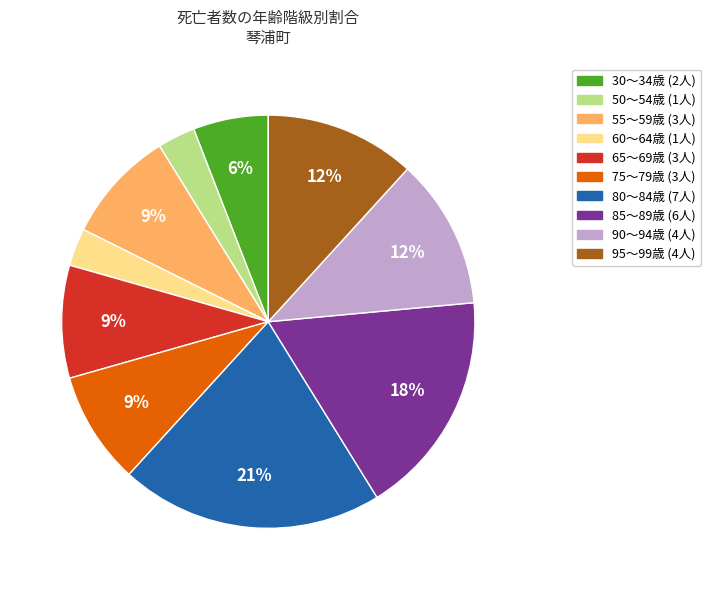

To the nearest percent, what is the average slice percentage?

10%